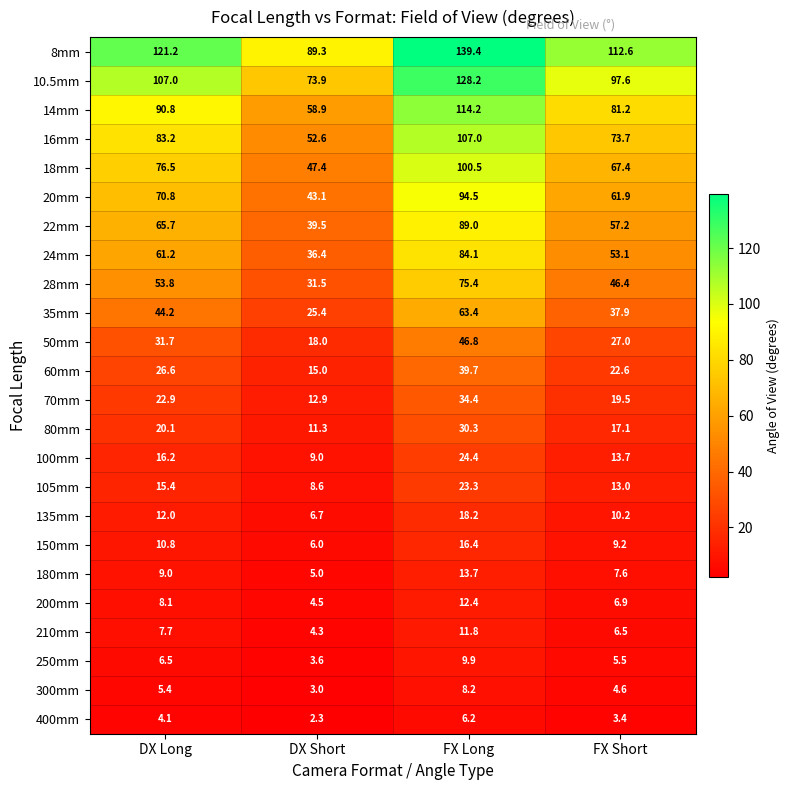

Is it true that 70mm equals 12.9 at DX Short?

True